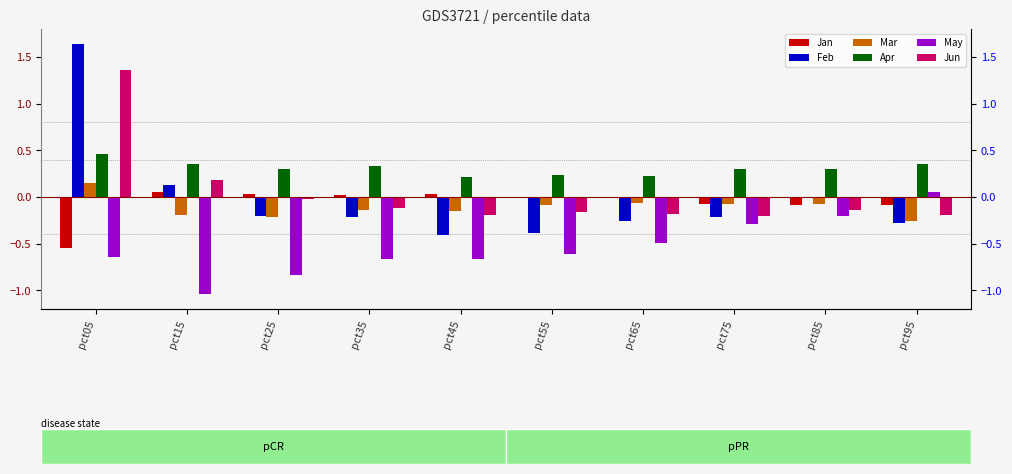

Rank the categories by May value from lowest to highest.

pct15, pct25, pct45, pct35, pct05, pct55, pct65, pct75, pct85, pct95